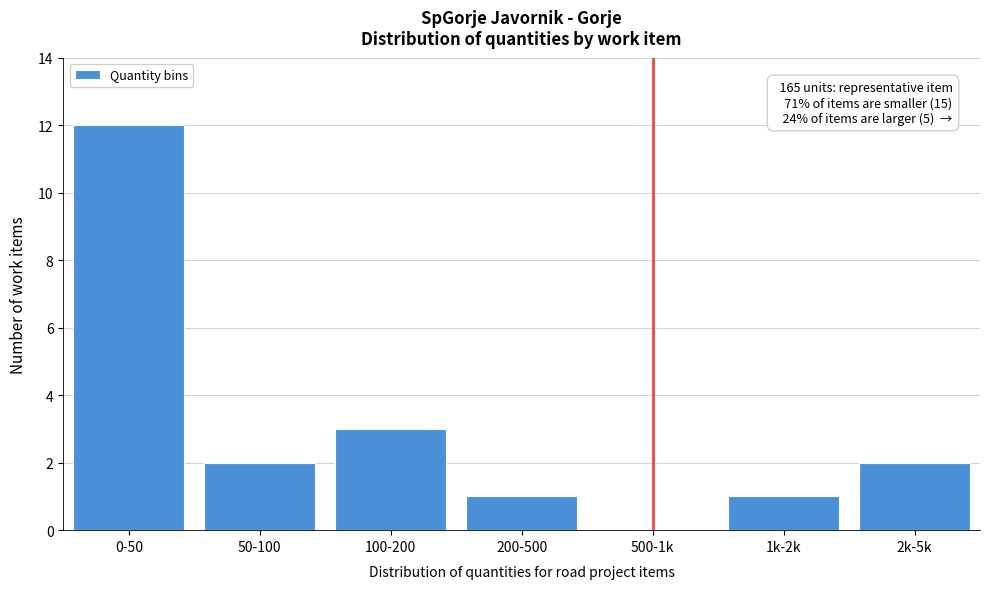

Reading right to left, transcribe all the data shown in this chart.

2k-5k=2	1k-2k=1	500-1k=0	200-500=1	100-200=3	50-100=2	0-50=12